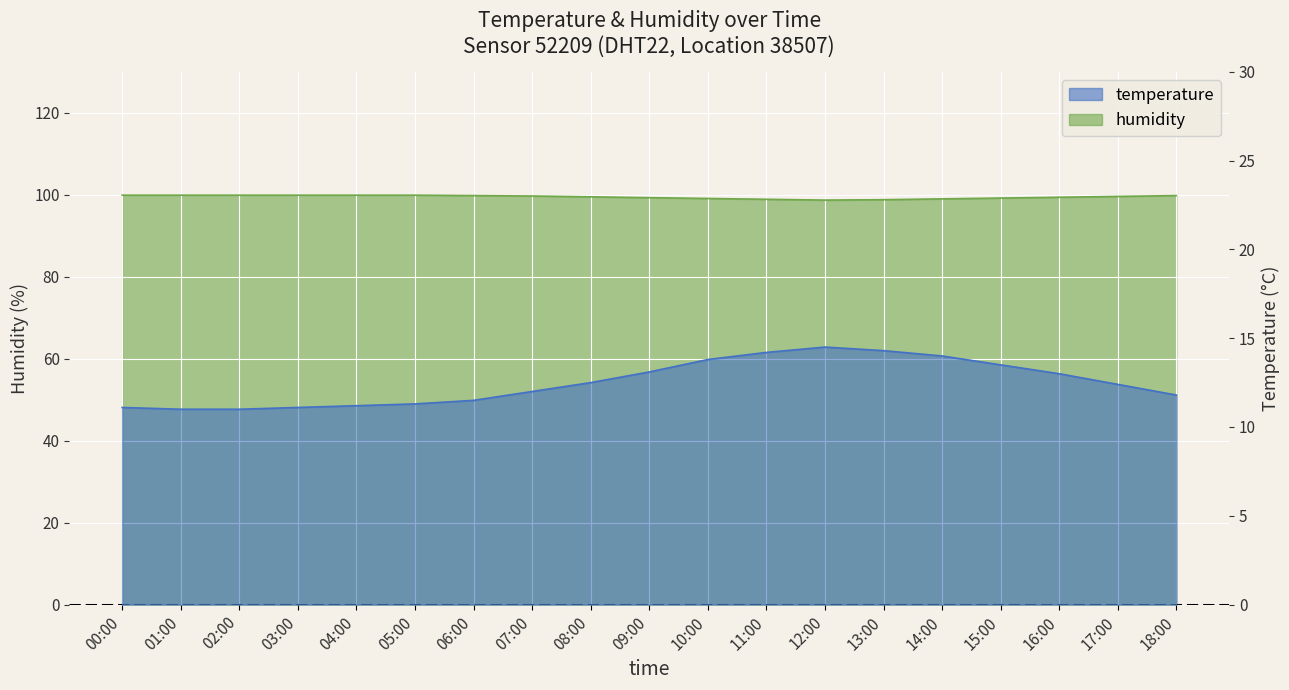

Reading left to right, what are all the values shown in this chart?

temperature: 11.1	11.0	11.0	11.1	11.2	11.3	11.5	12.0	12.5	13.1	13.8	14.2	14.5	14.3	14.0	13.5	13.0	12.4	11.8
humidity: 99.9	99.9	99.9	99.9	99.9	99.9	99.8	99.7	99.5	99.3	99.1	98.9	98.7	98.8	99.0	99.2	99.4	99.6	99.8